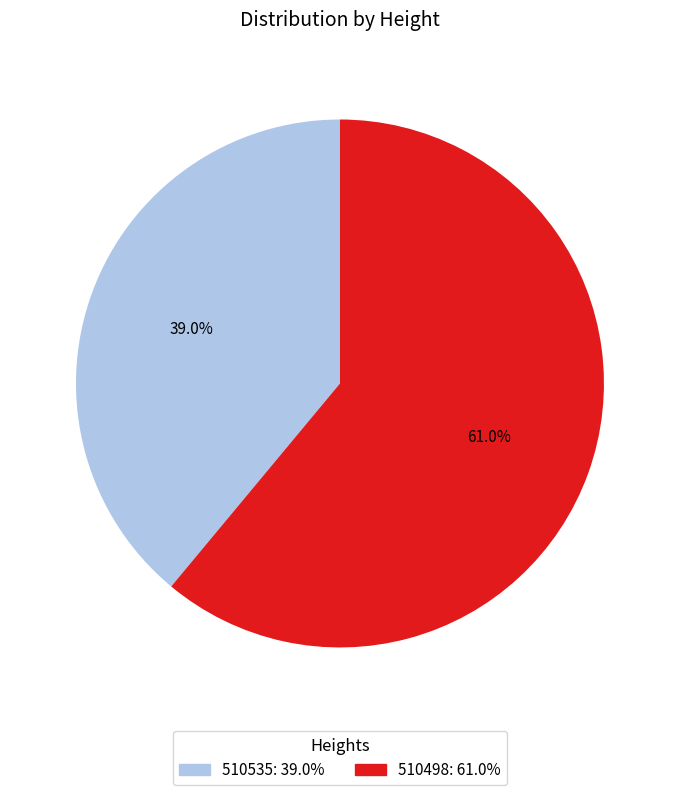

What is the ratio of the value at 510498 to the value at 510535?

1.6